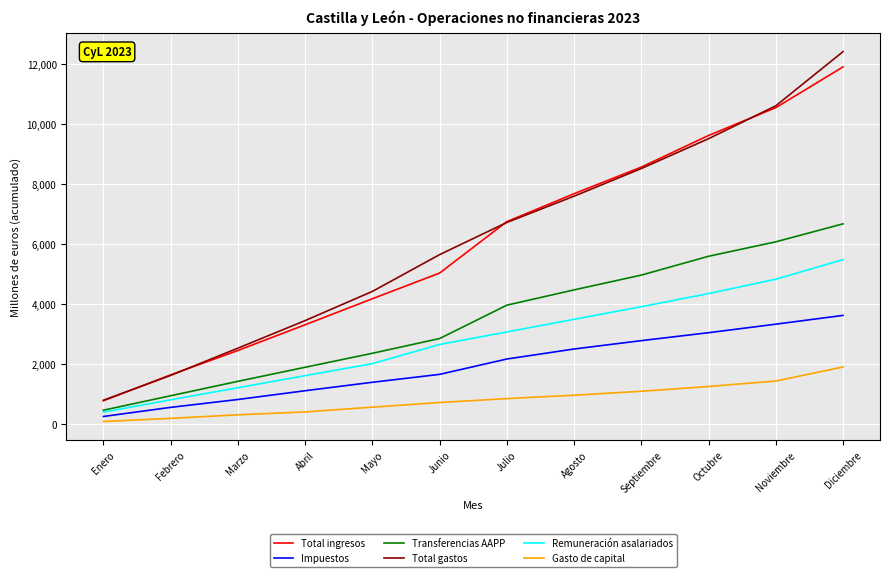

Reading right to left, list all the values displayed in this chart.

Total ingresos: Diciembre=11914	Noviembre=10555	Octubre=9627	Septiembre=8573	Agosto=7685	Julio=6753	Junio=5038	Mayo=4181	Abril=3314	Marzo=2455	Febrero=1642	Enero=780
Impuestos: Diciembre=3626	Noviembre=3333	Octubre=3049	Septiembre=2784	Agosto=2505	Julio=2171	Junio=1659	Mayo=1395	Abril=1113	Marzo=821	Febrero=558	Enero=255
Transferencias AAPP: Diciembre=6680	Noviembre=6080	Octubre=5598	Septiembre=4970	Agosto=4477	Julio=3967	Junio=2854	Mayo=2362	Abril=1896	Marzo=1427	Febrero=946	Enero=464
Total gastos: Diciembre=12424	Noviembre=10616	Octubre=9520	Septiembre=8525	Agosto=7603	Julio=6726	Junio=5653	Mayo=4426	Abril=3453	Marzo=2533	Febrero=1625	Enero=796
Remuneración asalariados: Diciembre=5486	Noviembre=4832	Octubre=4355	Septiembre=3916	Agosto=3496	Julio=3074	Junio=2656	Mayo=2017	Abril=1616	Marzo=1213	Febrero=811	Enero=399
Gasto de capital: Diciembre=1905	Noviembre=1437	Octubre=1255	Septiembre=1095	Agosto=964	Julio=851	Junio=720	Mayo=565	Abril=407	Marzo=310	Febrero=192	Enero=87